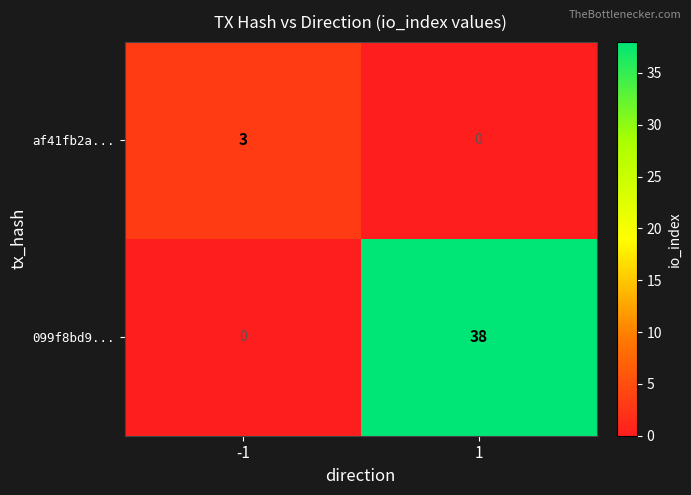

Rank the series by their maximum value, from lowest to highest.

af41fb2a..., 099f8bd9...